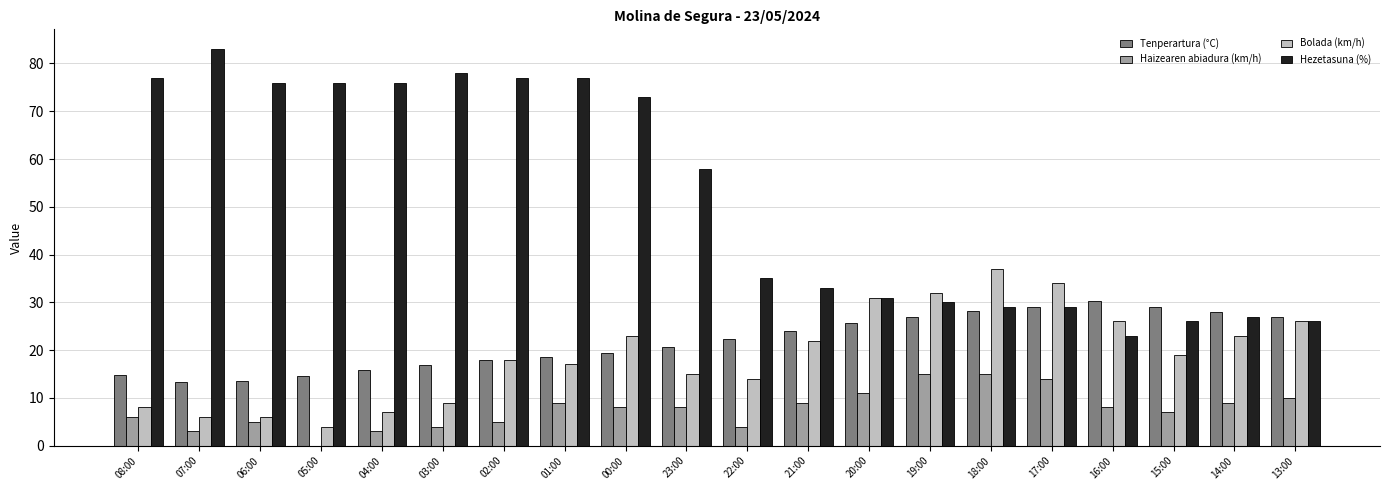

Is it true that Bolada (km/h) equals 34.0 at 17:00?

True